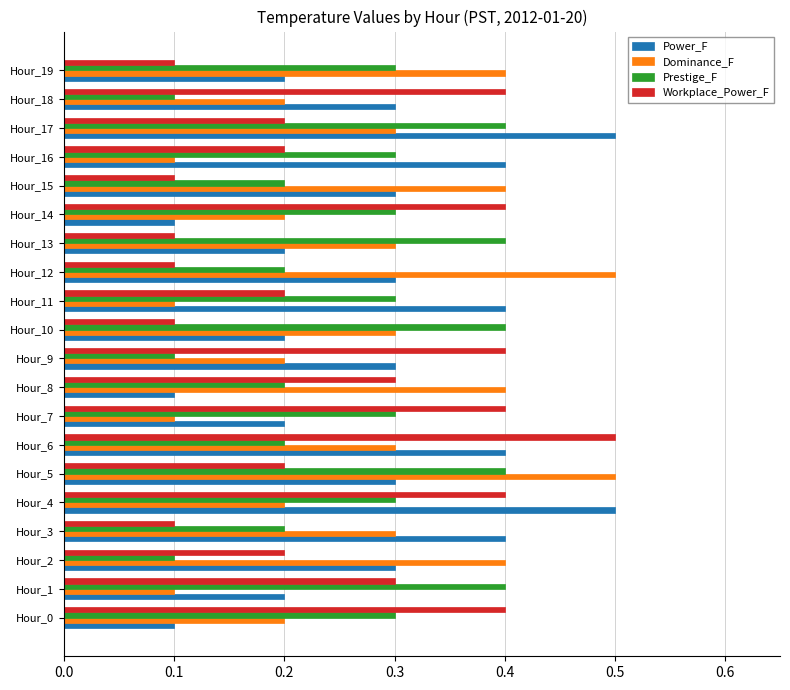

Rank the series at Hour_13 from highest to lowest value.

Prestige_F, Dominance_F, Power_F, Workplace_Power_F